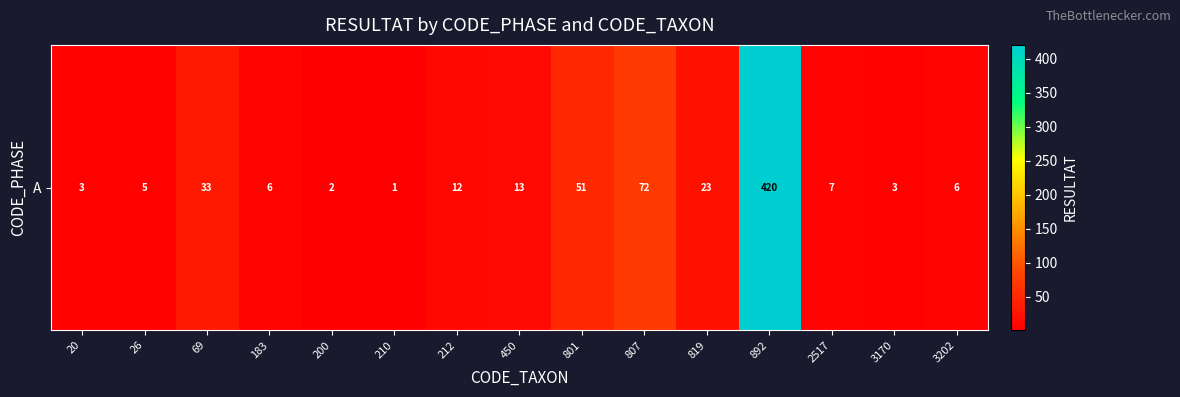

What is the maximum value shown in the chart?

420